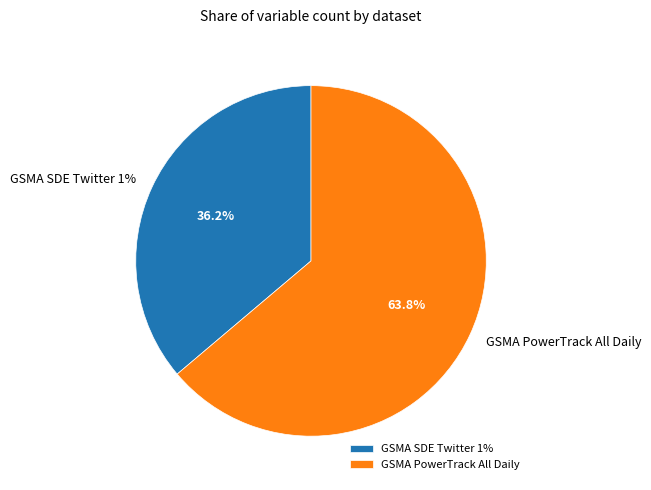

To the nearest percent, what percentage of the pie is GSMA SDE Twitter 1%?

36%